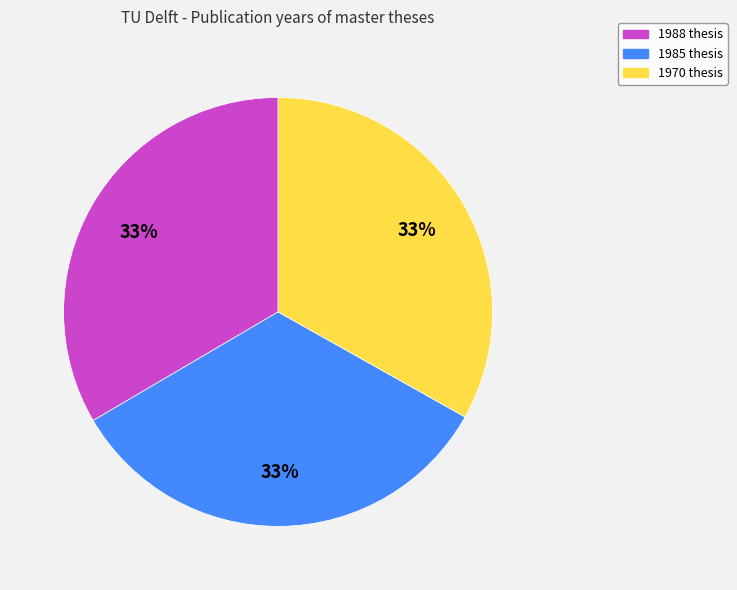

Combined, do 1985 thesis and 1970 thesis account for over 50%?

Yes